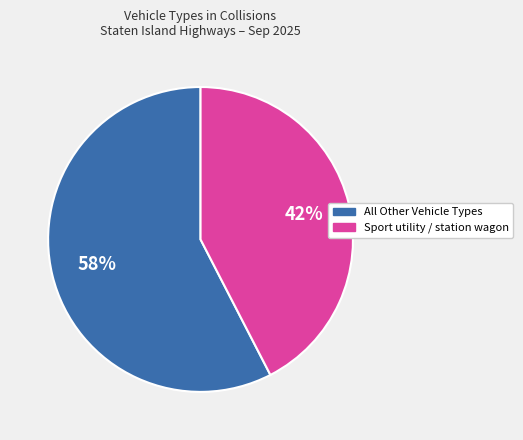

Is there a majority slice in this chart?

Yes